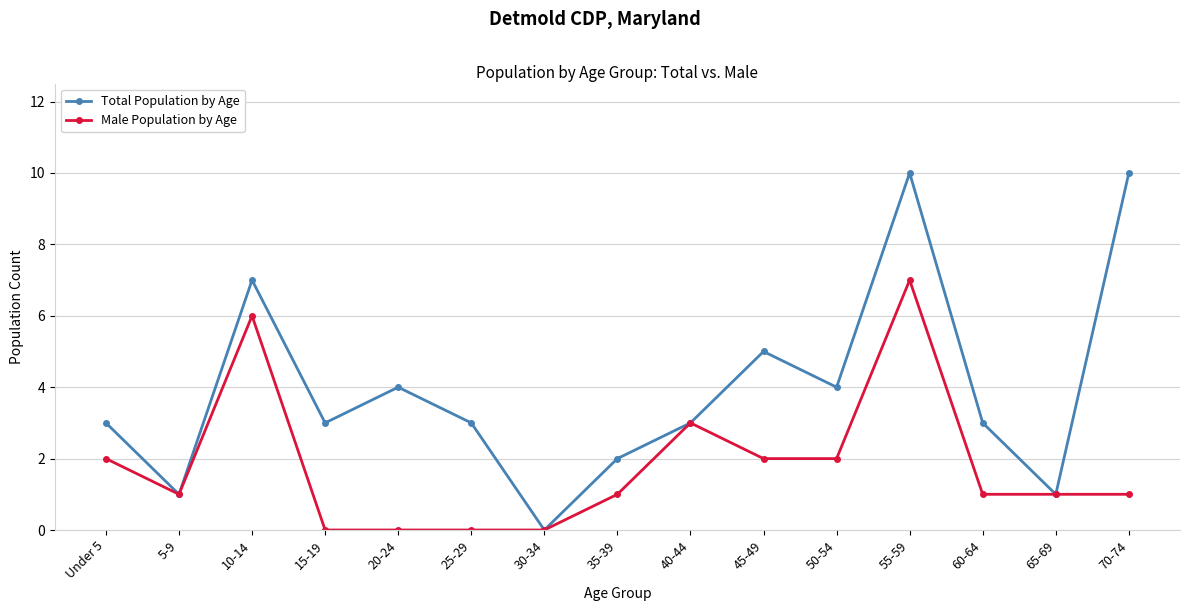

What is the difference between the maximum and minimum values in the Total Population by Age series?

10